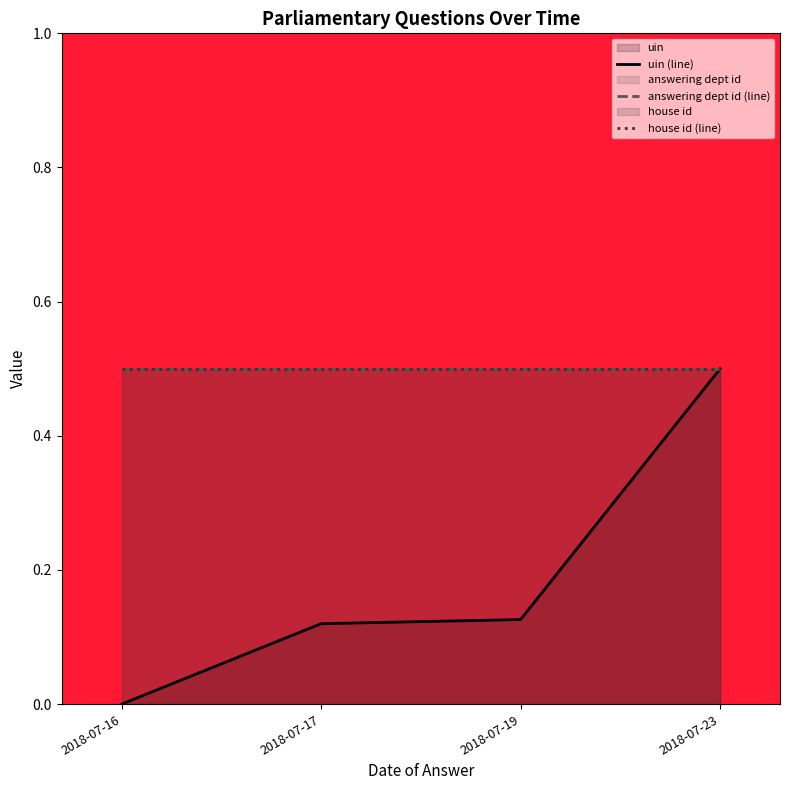

What is the sum of all house id (line) values?

2.0